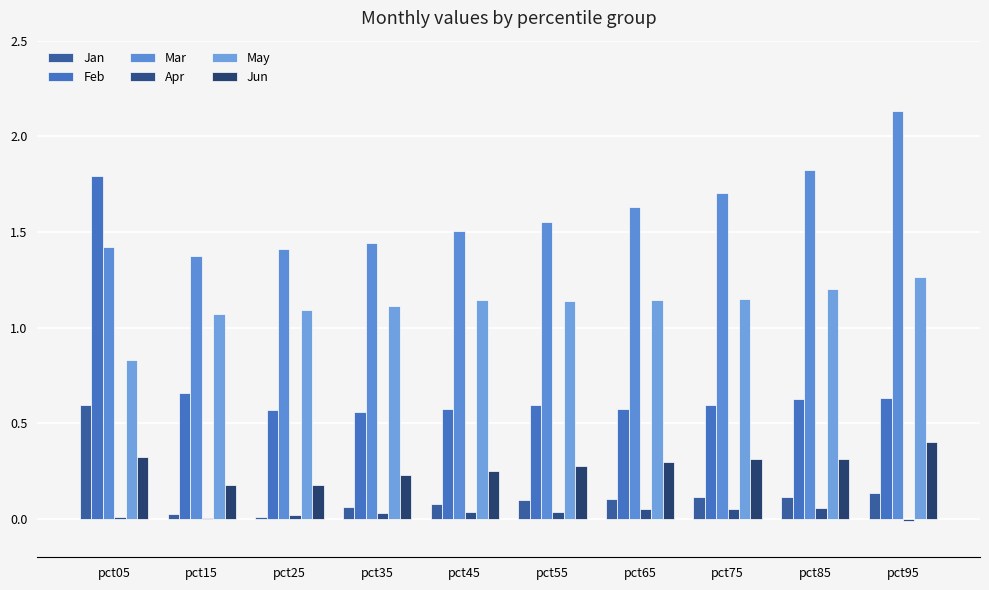

At pct15, list the series in order from smallest to largest.

Apr, Jan, Jun, Feb, May, Mar